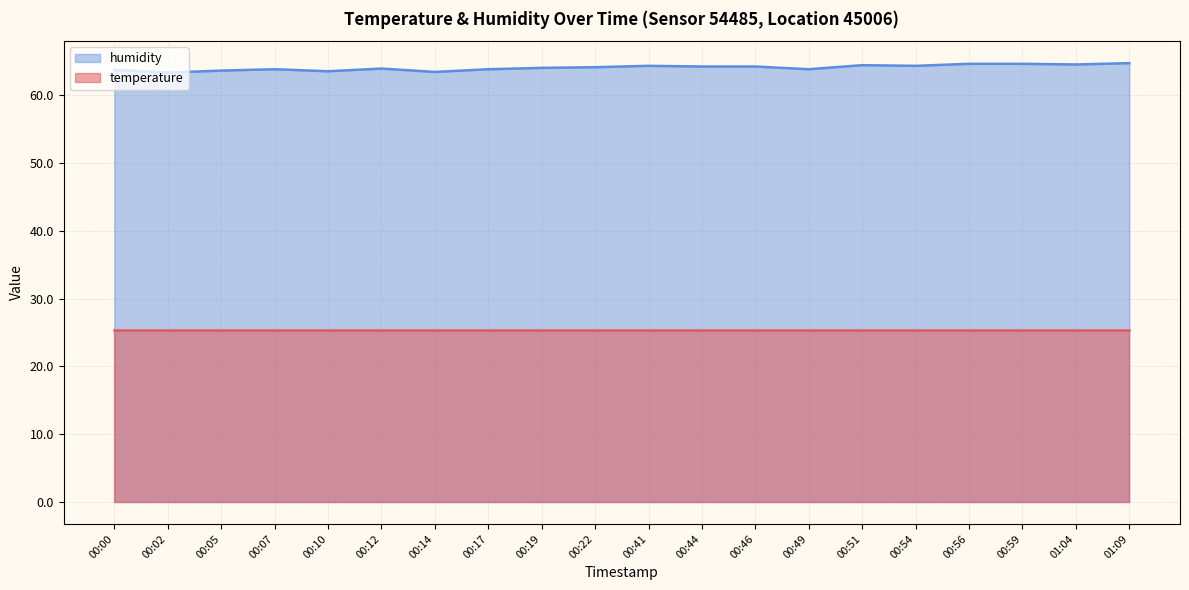

What is the average value?

64.0